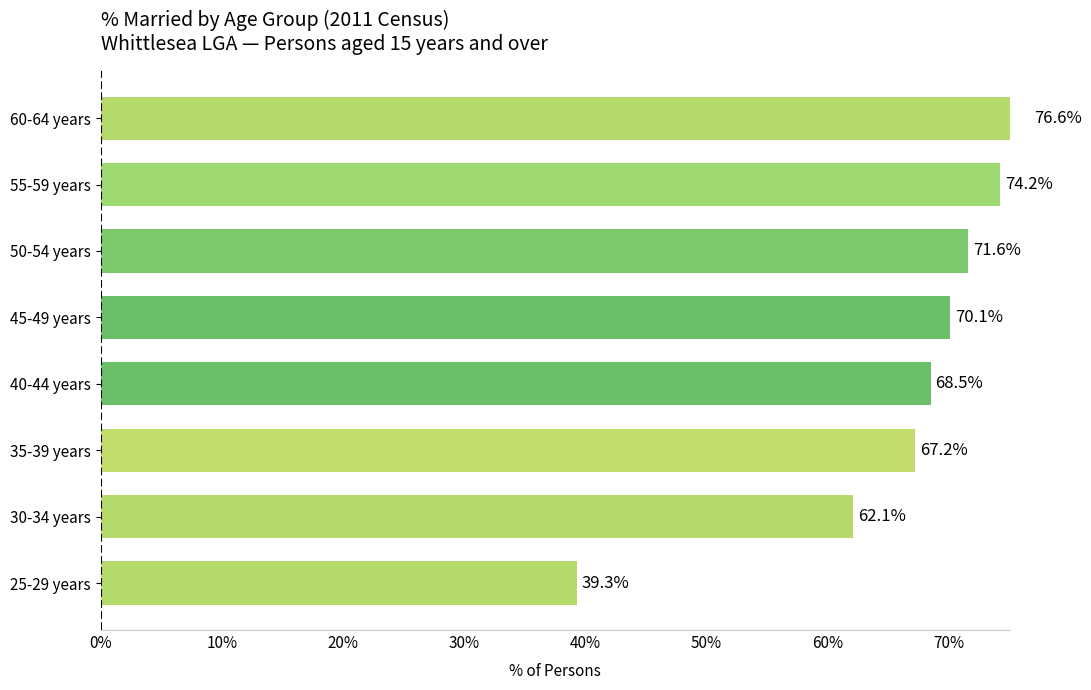

What is the difference between the maximum and minimum values?

37.3